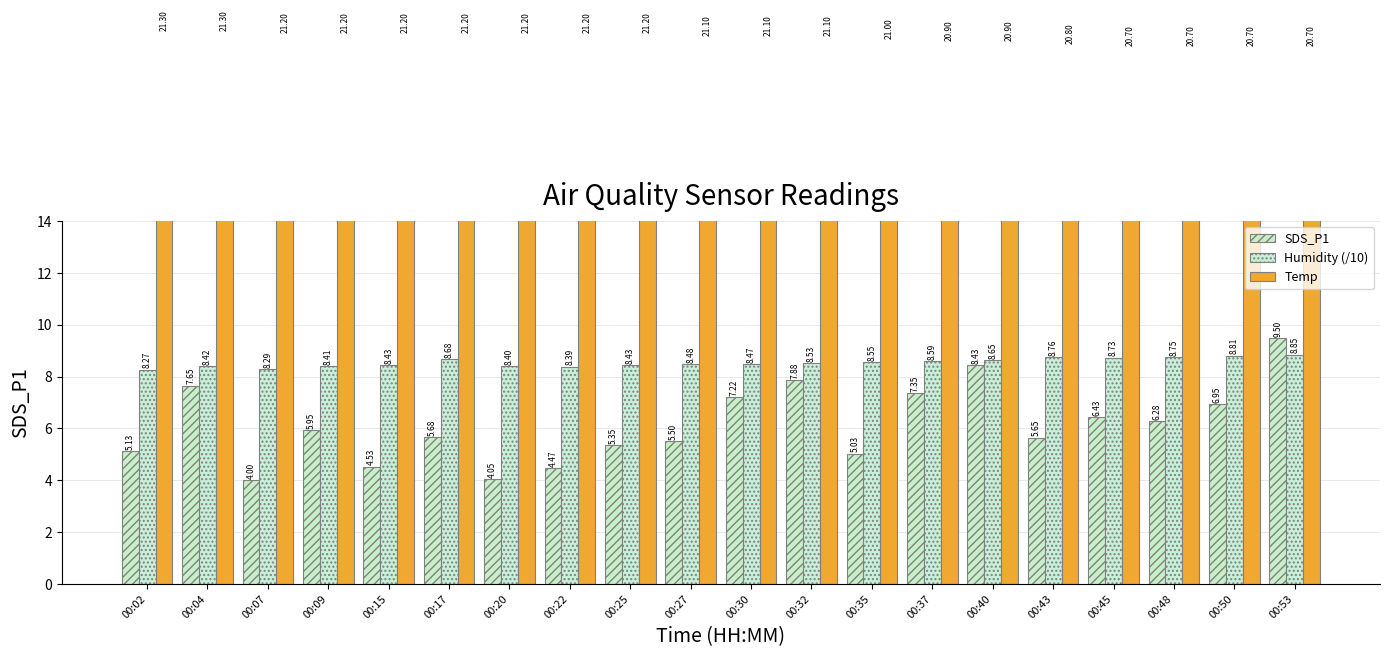

What are all the series names shown in the legend?

SDS_P1, Humidity (/10), Temp